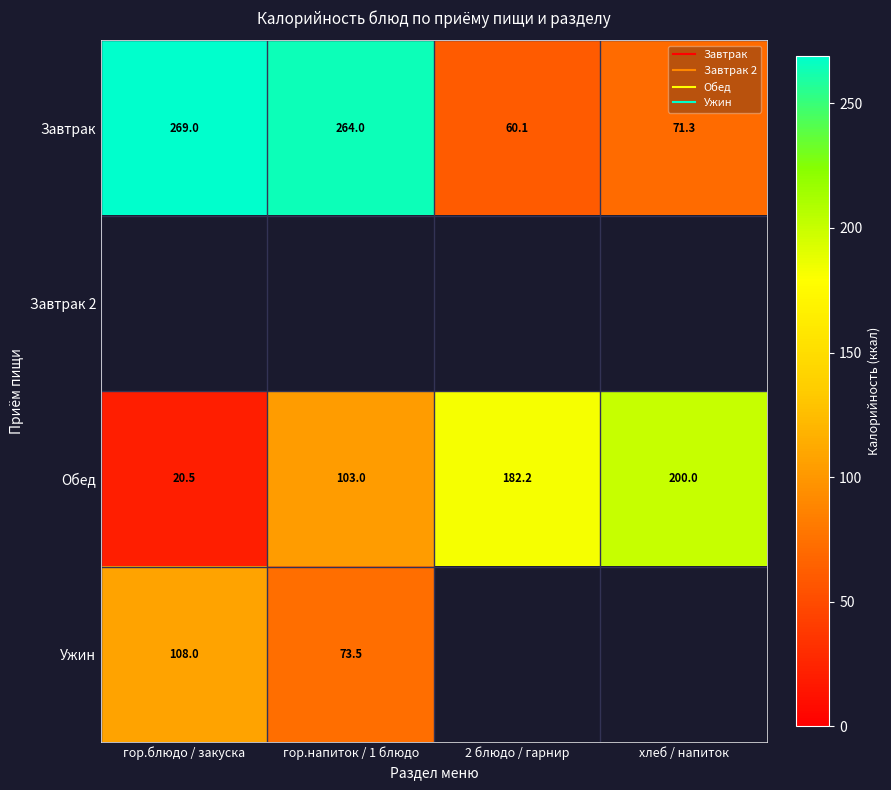

What is the total value across all series at хлеб / напиток?

271.3